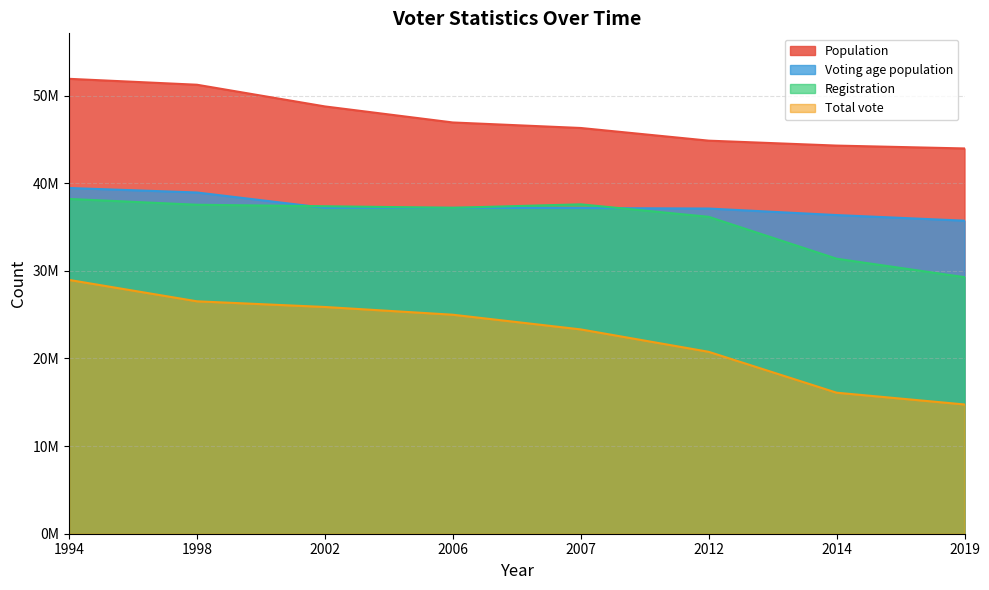

Which series has the largest total across all categories?

Population